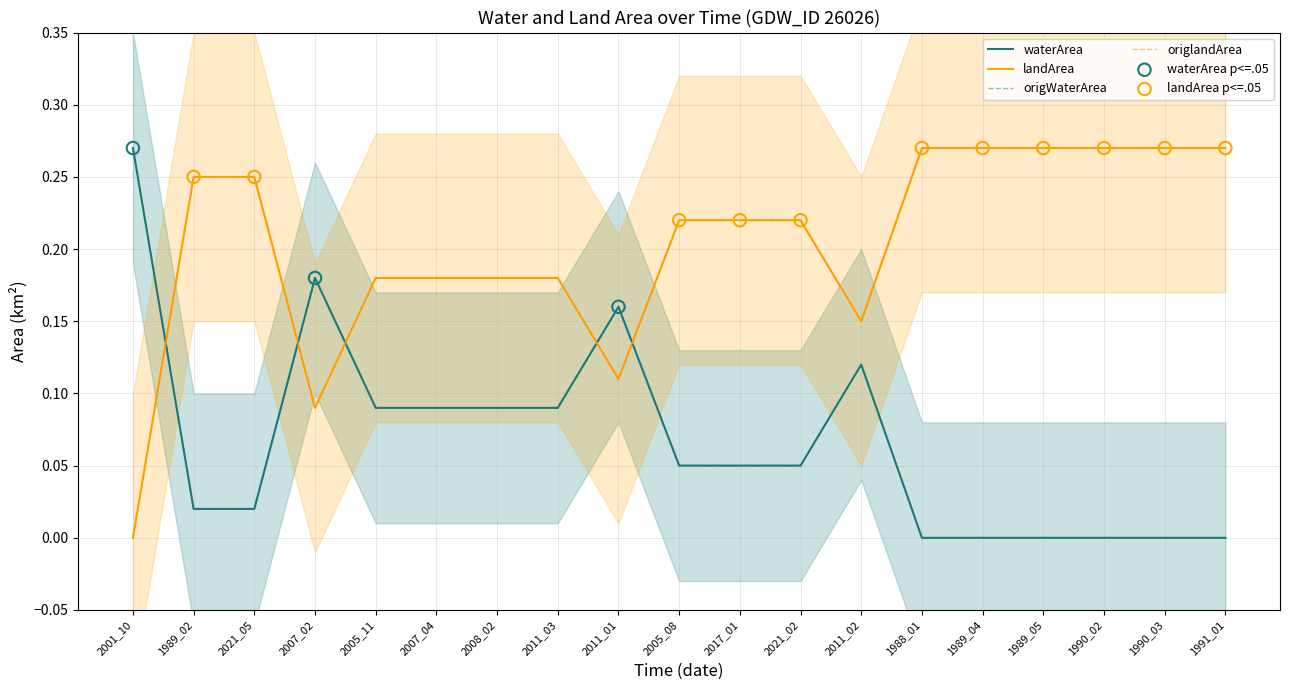

What are all the series names shown in the legend?

waterArea, landArea, origWaterArea, origlandArea